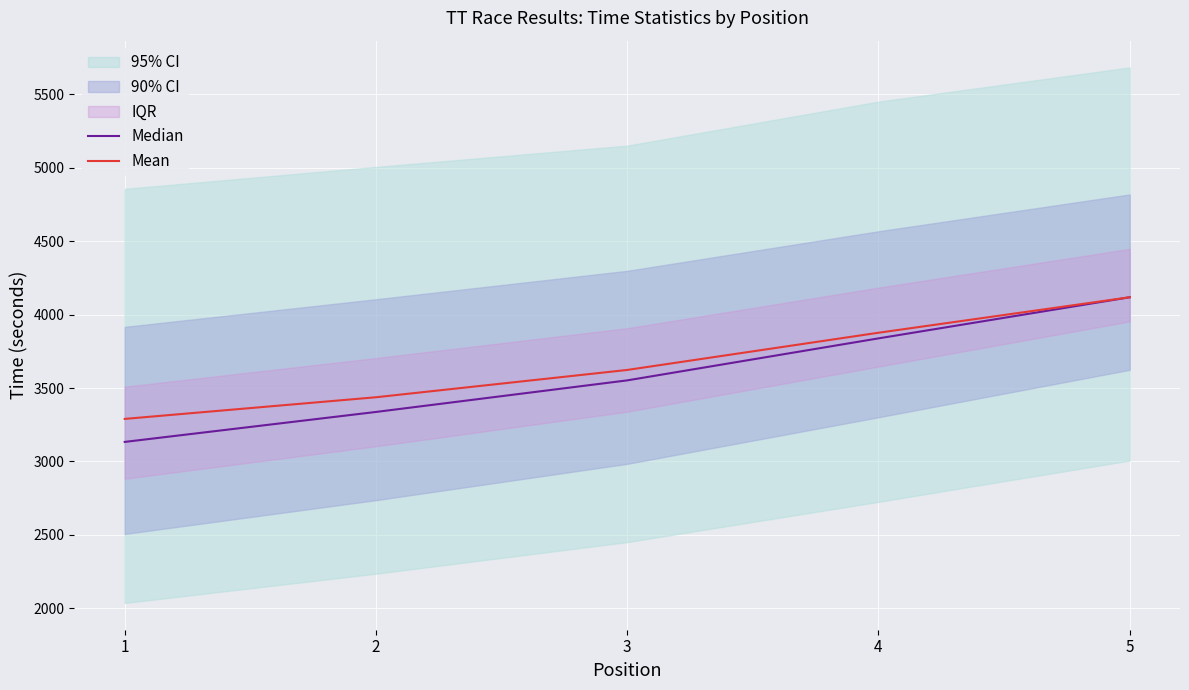

Which category has the highest value in the Mean series?

5